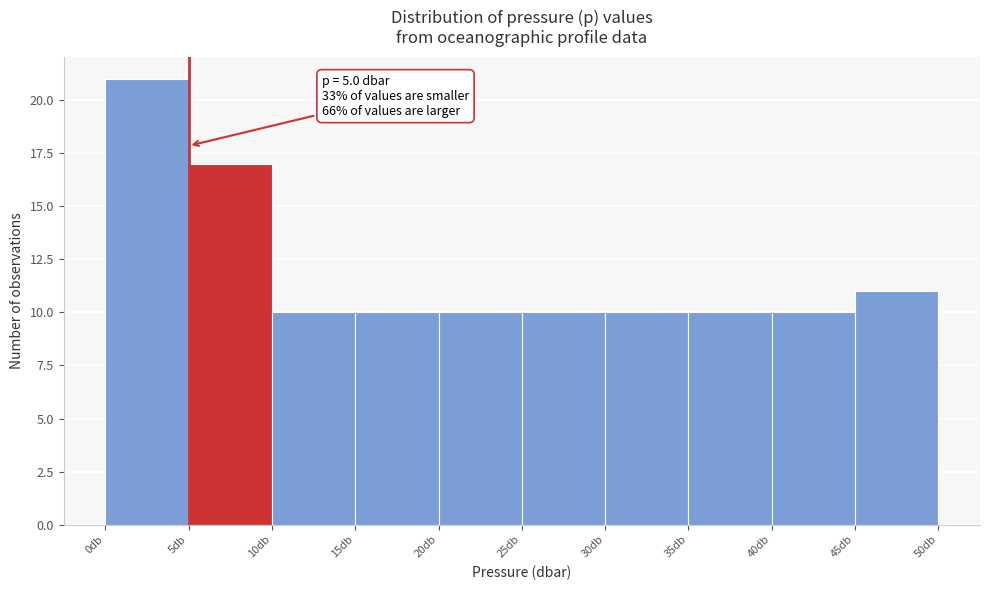

Over which range of the x-axis is the bar tallest?

0 to 5